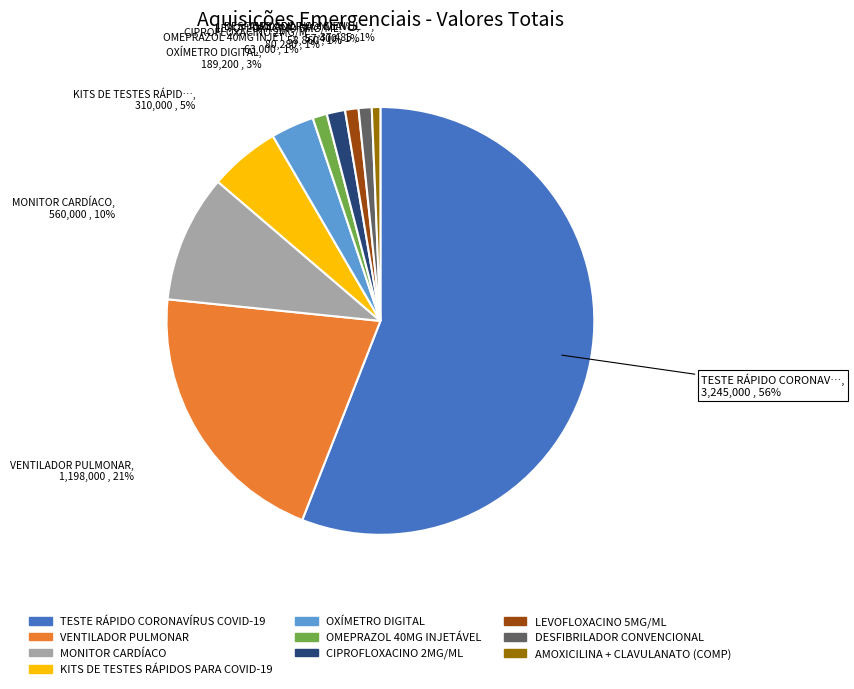

What percentage is the KITS DE TESTES RÁPIDOS PARA COVID-19 slice, to the nearest percent?

5%